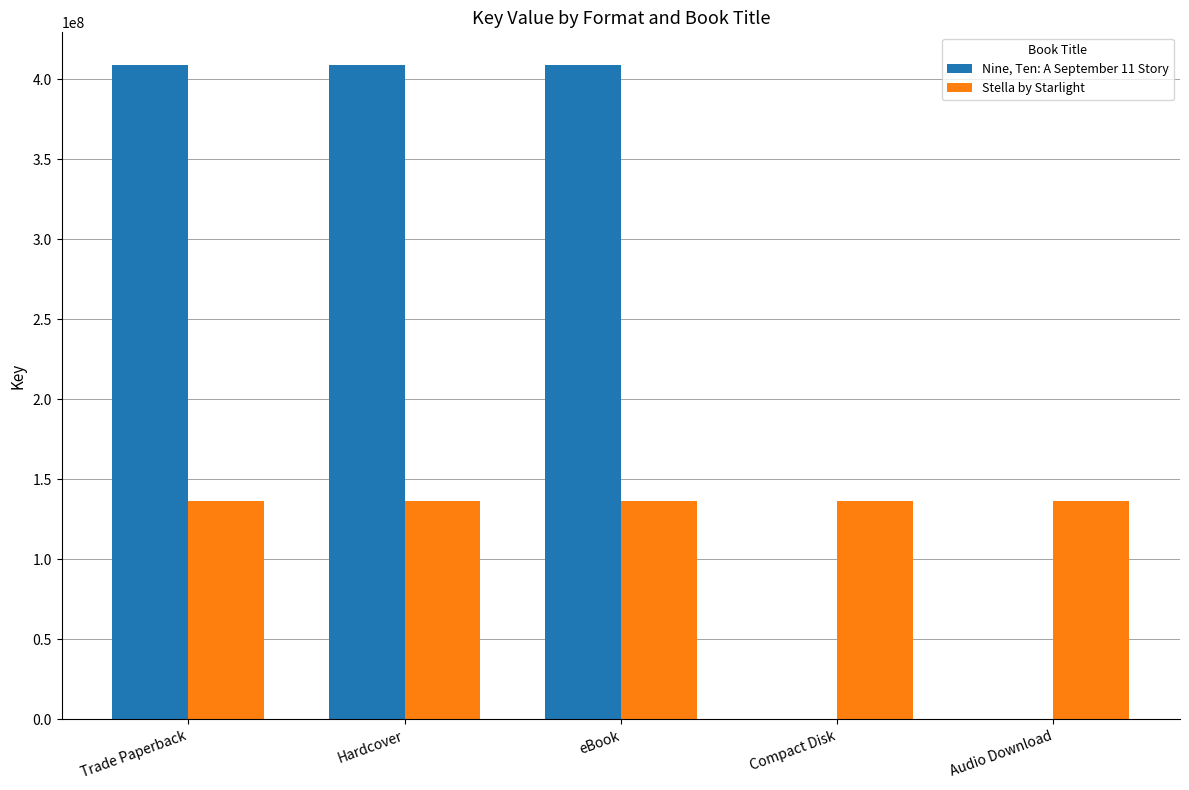

What is the approximate value of Stella by Starlight at Audio Download?

136319476